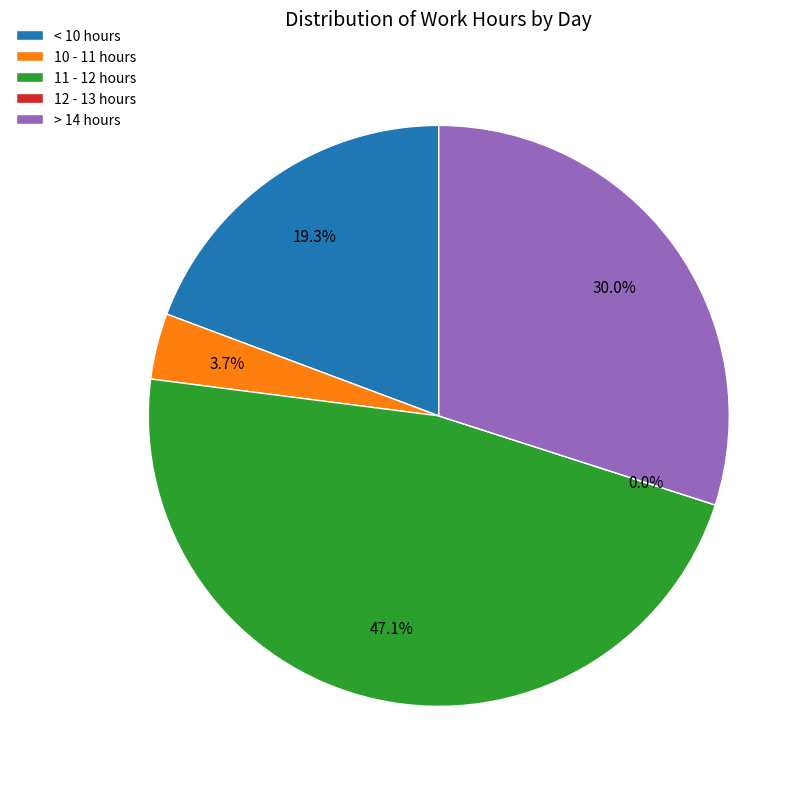

Does 11-Tue account for over 50% of the chart?

No